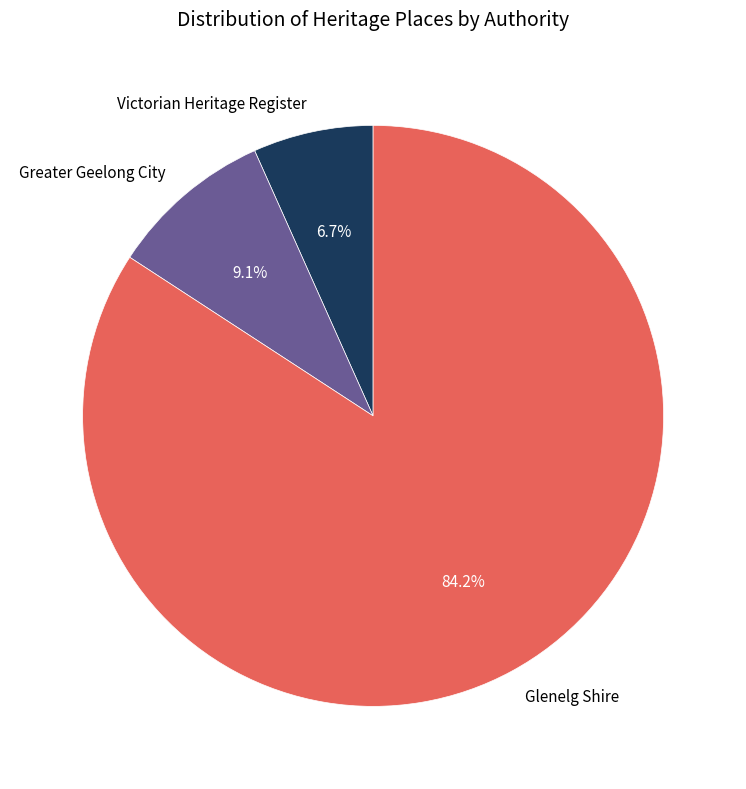

Between Glenelg Shire and Victorian Heritage Register, which is larger?

Glenelg Shire